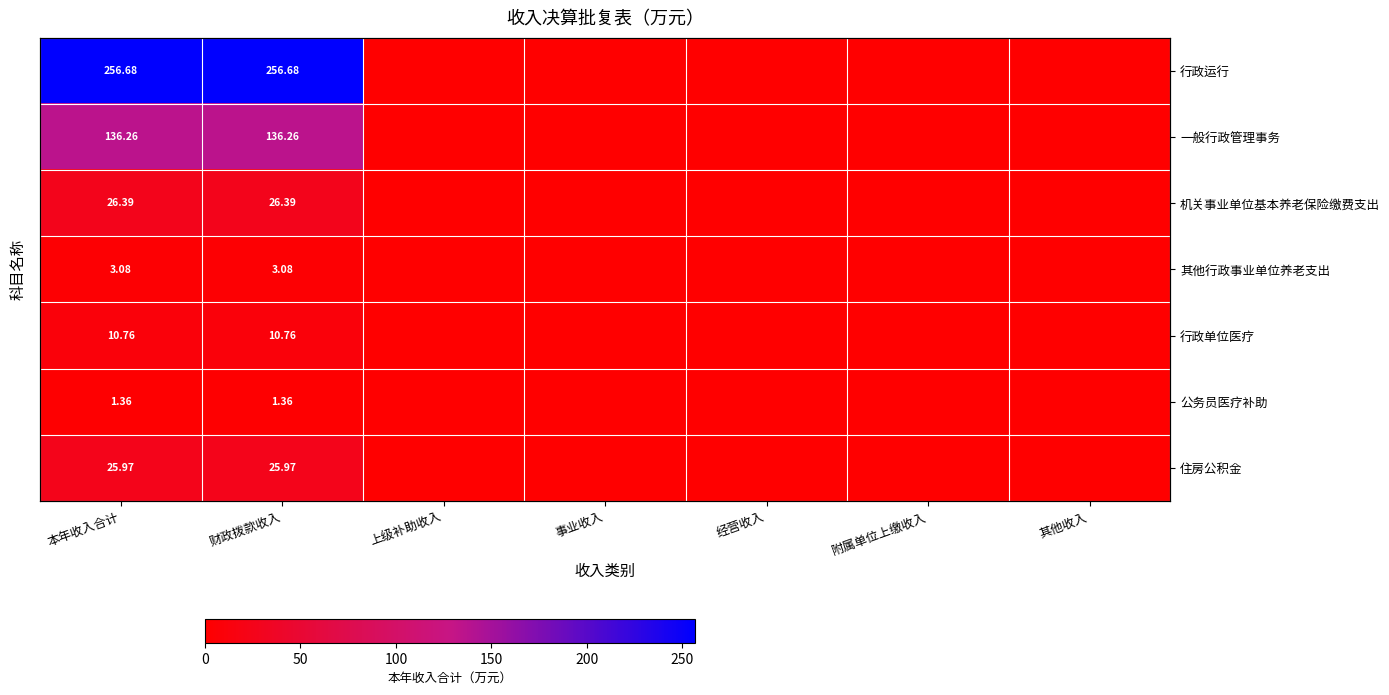

Which label corresponds to the largest value in the chart?

本年收入合计